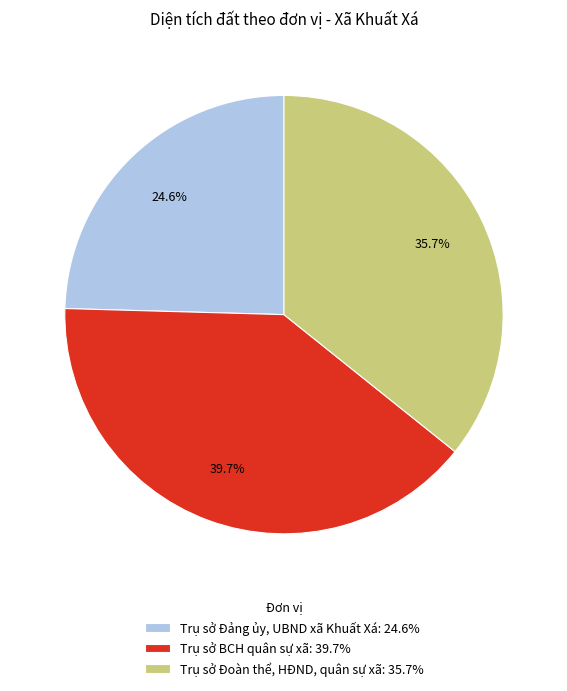

To the nearest percent, what is the combined percentage of Trụ sở Đảng ủy, UBND xã Khuất Xá and Trụ sở Đoàn thể, HĐND, quân sự xã?

60%